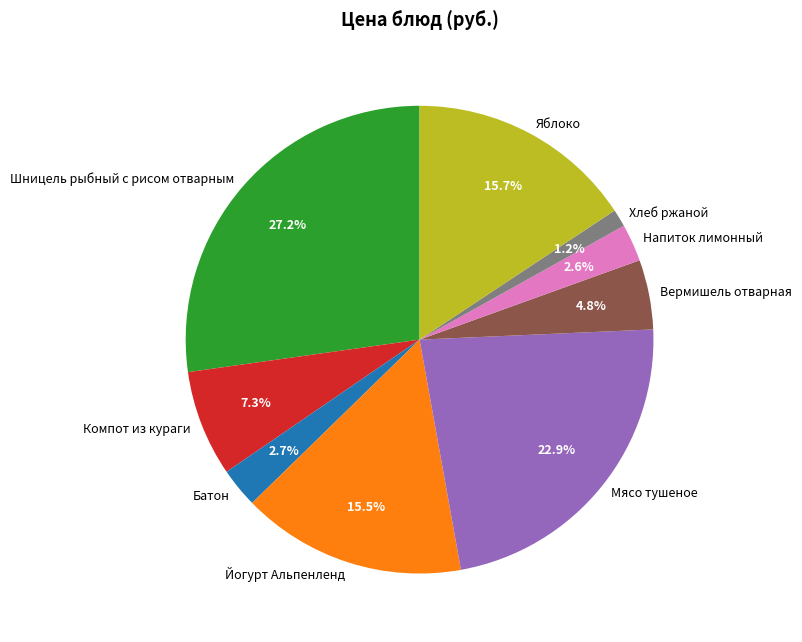

Which slice is the smallest?

Хлеб ржаной